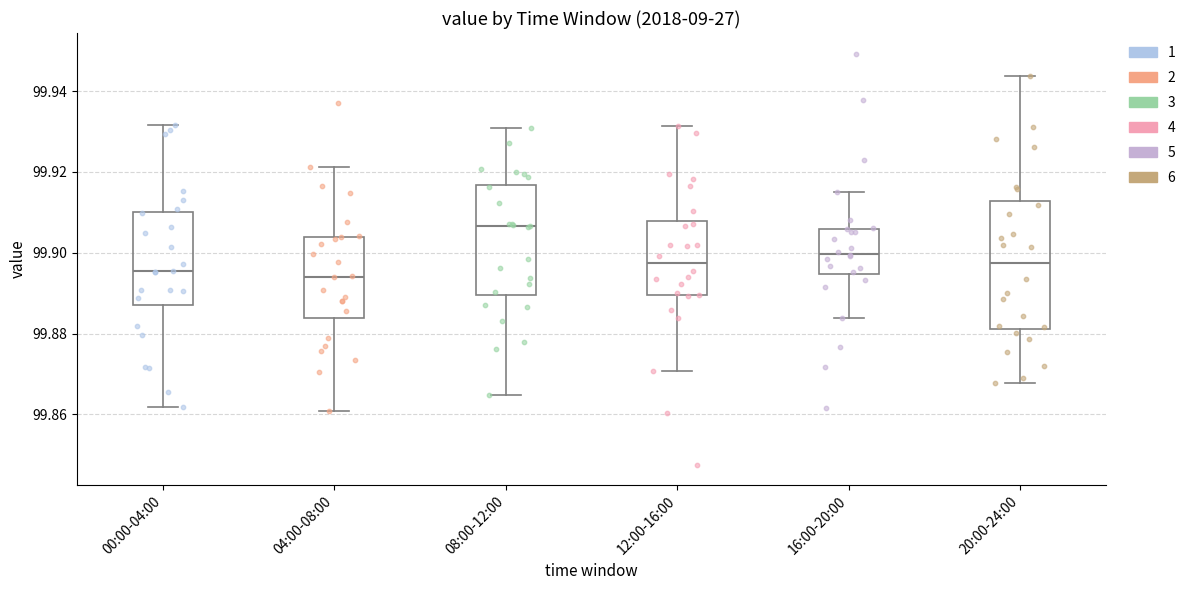

Which box has the highest median line?

08:00-12:00